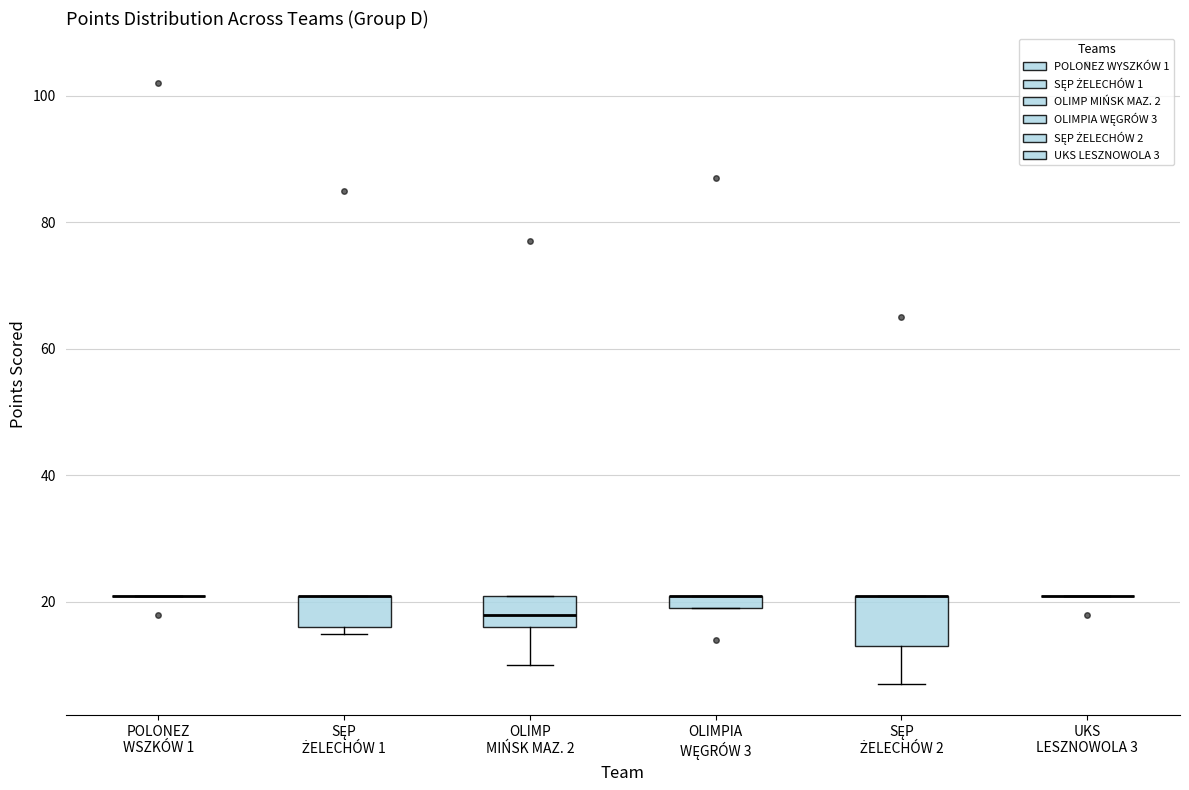

Which box is the tallest, from its lower edge to its upper edge?

SĘP ŻELECHÓW 2